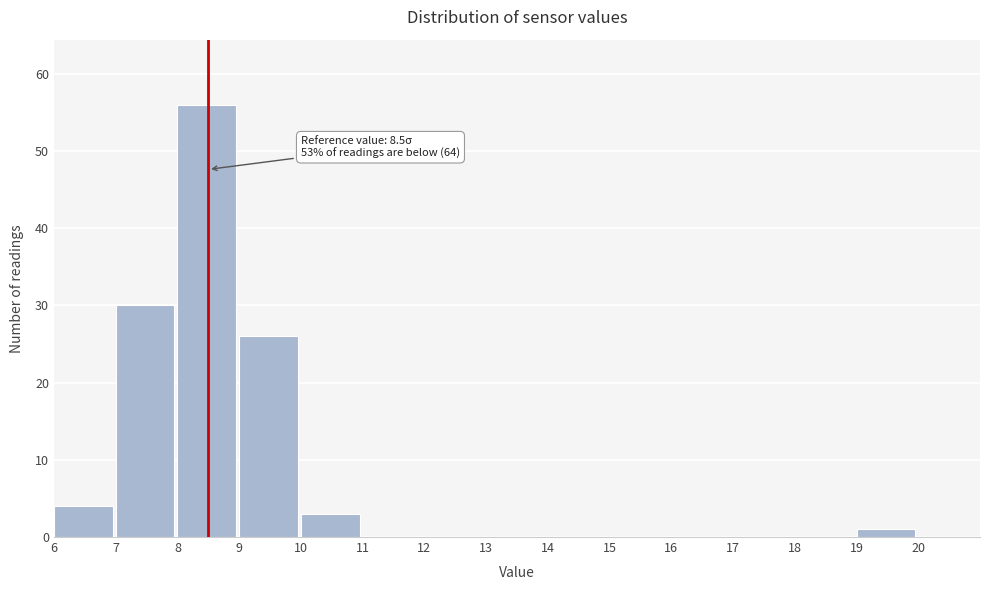

Which range on the x-axis has the tallest bar?

8 to 9